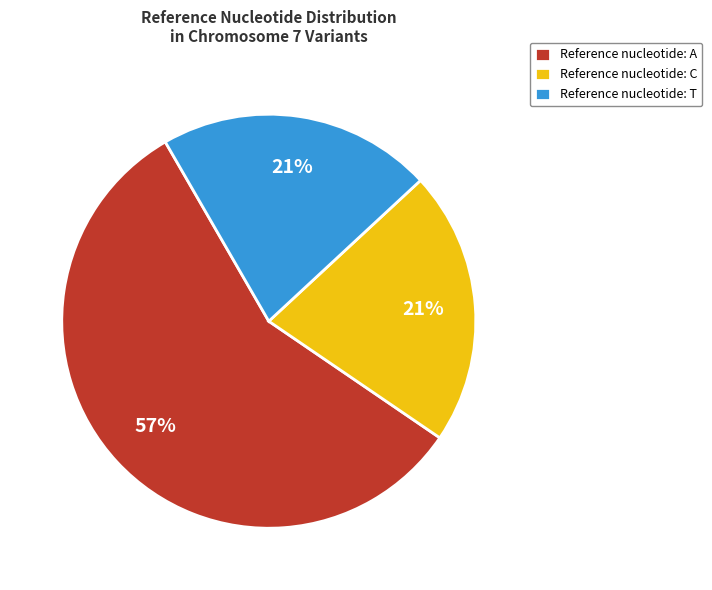

To the nearest percent, what percentage of the pie is Reference nucleotide: C?

21%